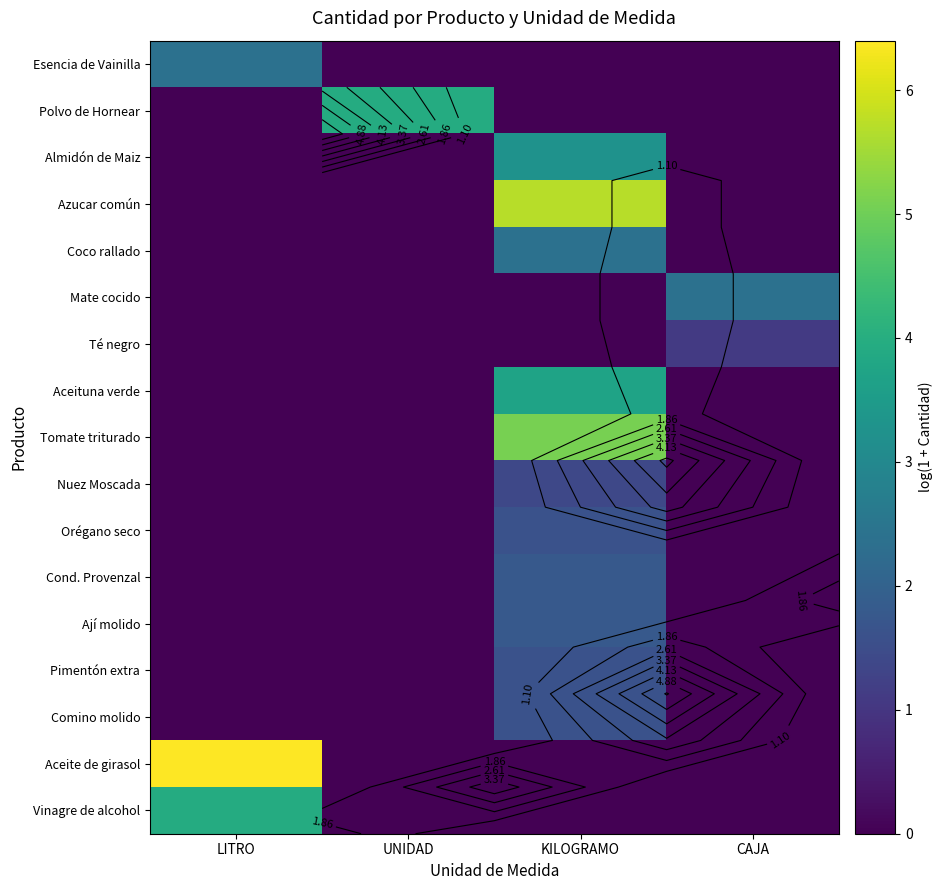

How many values in the Comino molido series exceed 0?

1